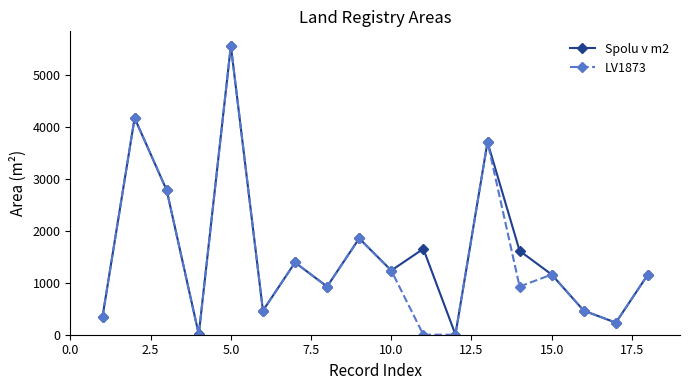

Which series has the widest spread of values?

LV1873